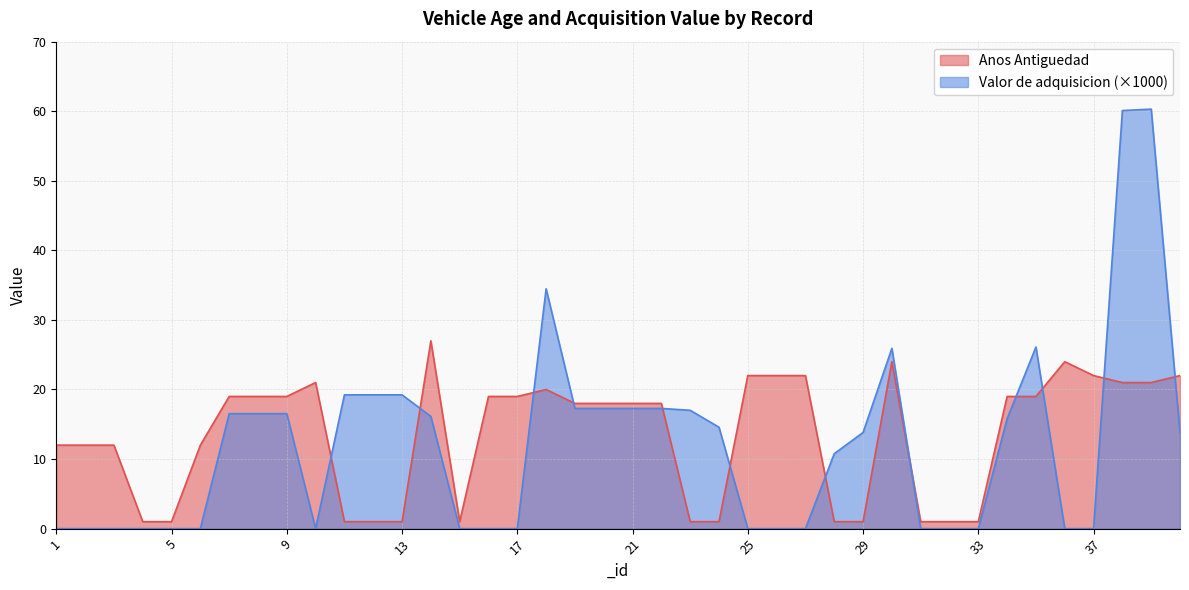

The value of Valor de adquisicion at 24 is 14.6. True or false?

True